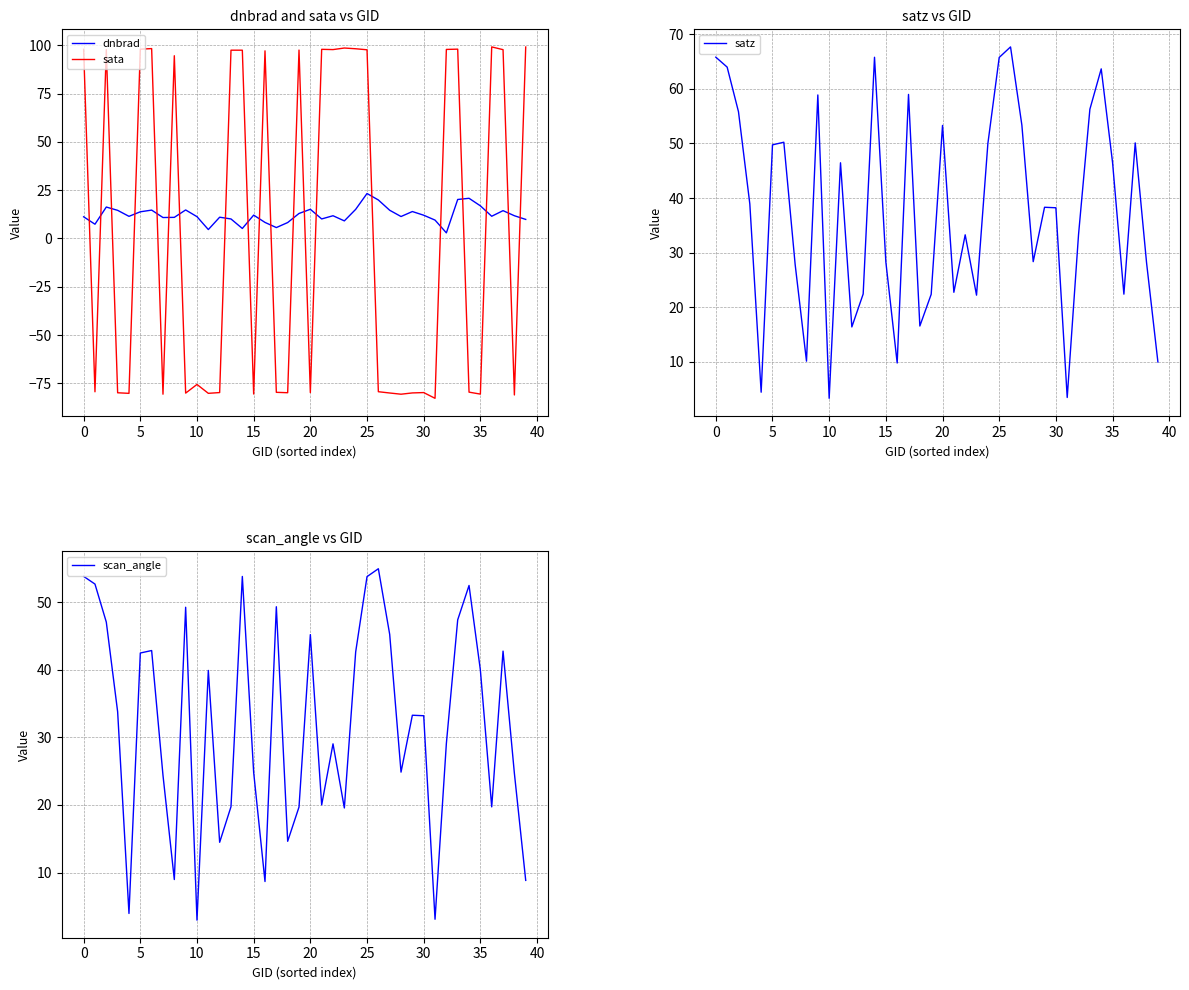

How many series are shown in this chart?

4